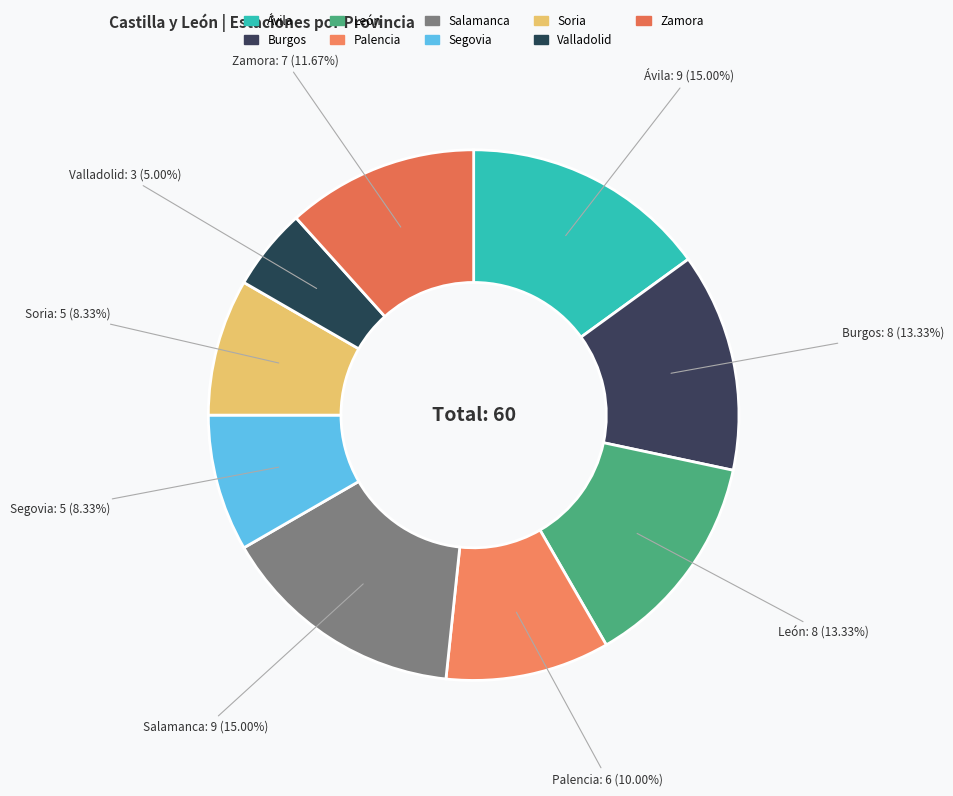

The Salamanca slice represents 21% of the pie. True or false?

False